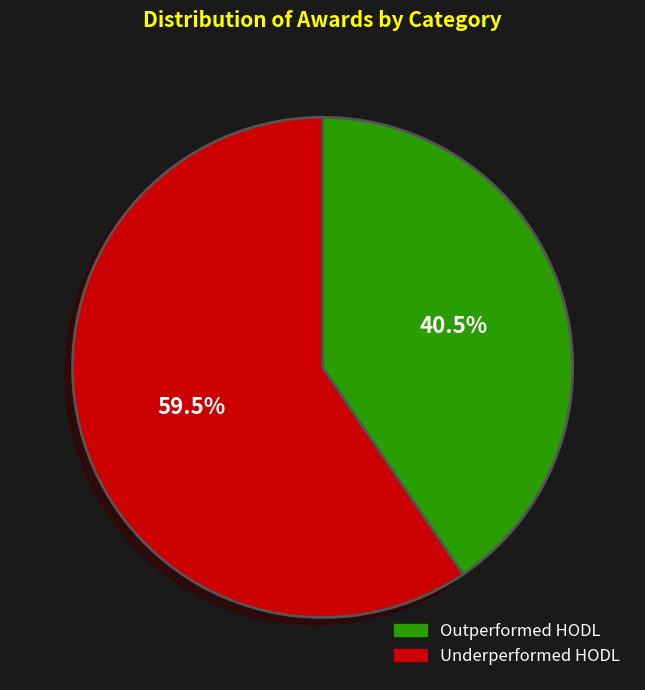

What percentage do Underperformed HODL and Outperformed HODL together represent?

100.0%